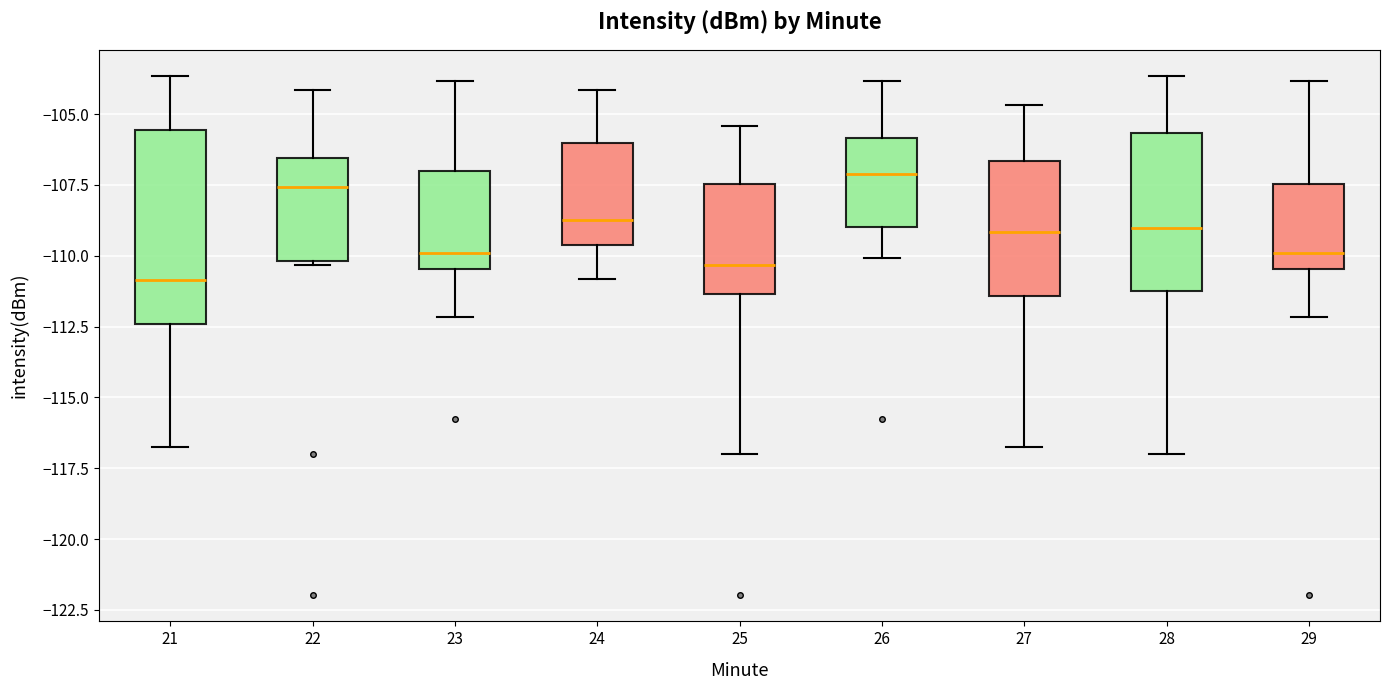

Where does the lower whisker of the box at x = 24 end on the y-axis? The values are not printed on the chart, so give them approximately, as read against the axis.

-111.0